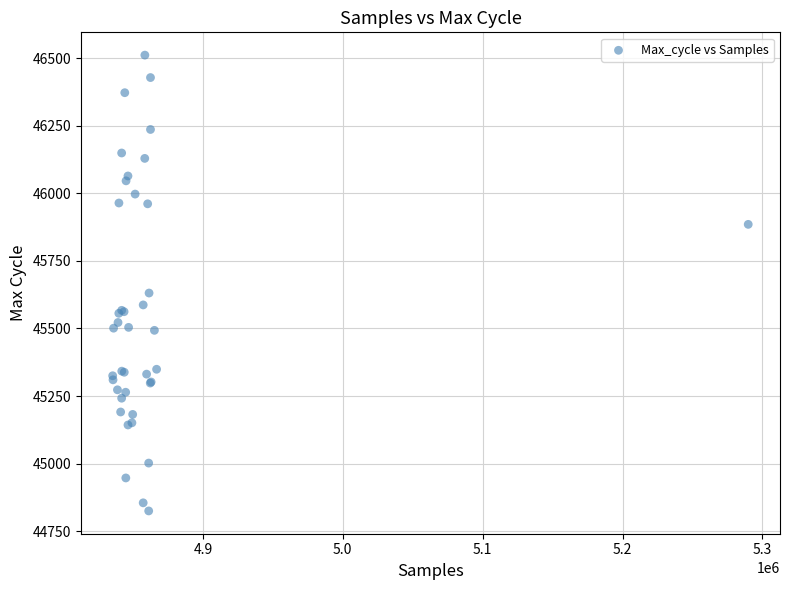

What Y value in the scatter plot is closest to 45668?

45631